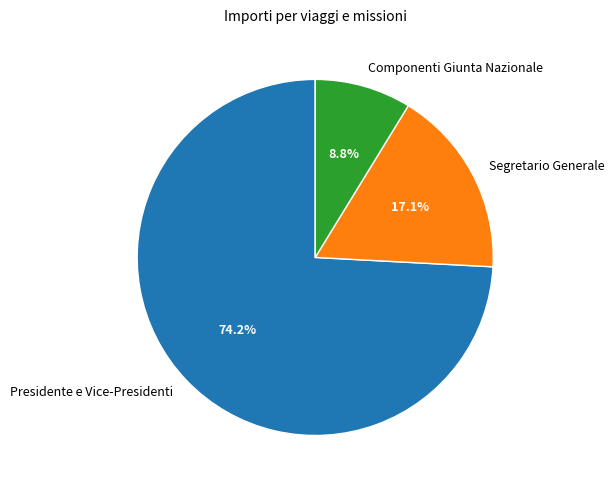

To the nearest percent, what percentage of the pie is Componenti Giunta Nazionale?

9%